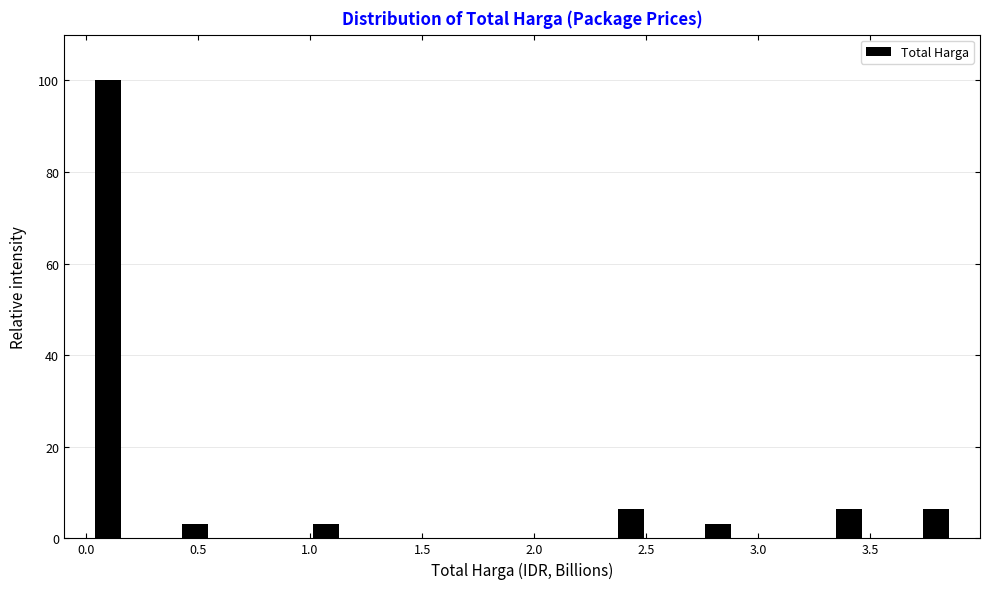

Read against the x-axis, roughly where is the centre of the tallest bar?

0.10